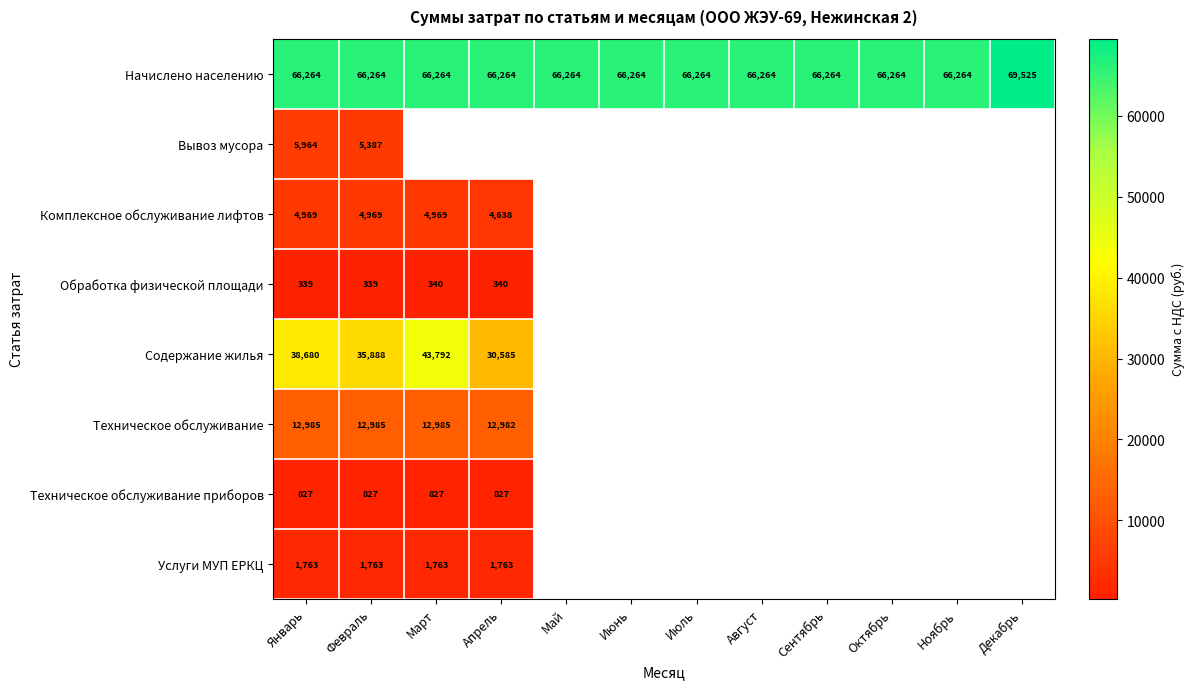

True or false: Техническое обслуживание приборов has a value of 827.0 at Февраль.

True